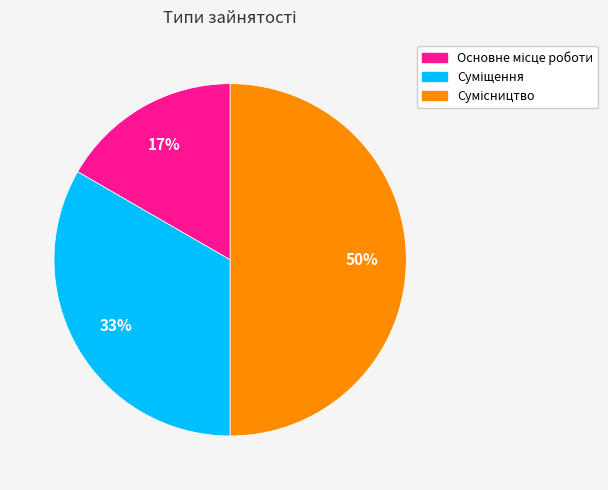

To the nearest percent, what is the difference between the largest and smallest slice percentages?

33%